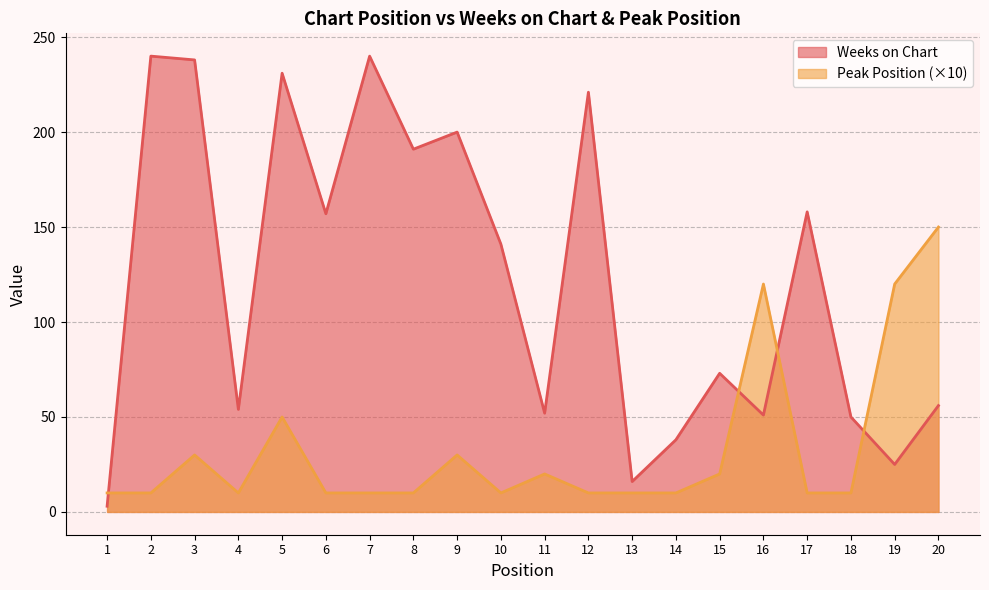

Reading left to right, extract all data points from this chart.

Weeks on Chart: 3	240	238	54	231	157	240	191	200	141	52	221	16	38	73	51	158	50	25	56
Peak Position: 10	10	30	10	50	10	10	10	30	10	20	10	10	10	20	120	10	10	120	150